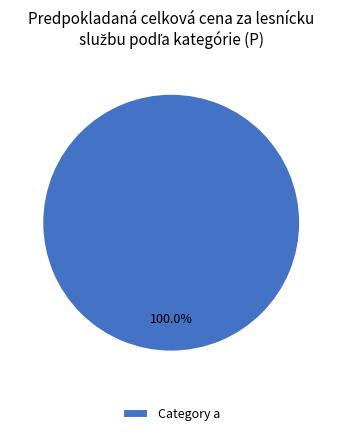

Is there any slice that represents more than half of the pie?

Yes